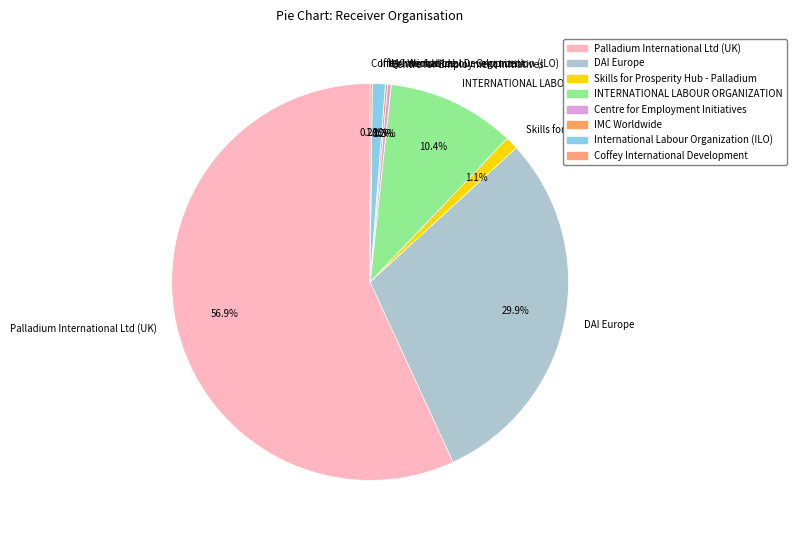

To the nearest percent, what is the average slice percentage?

12%